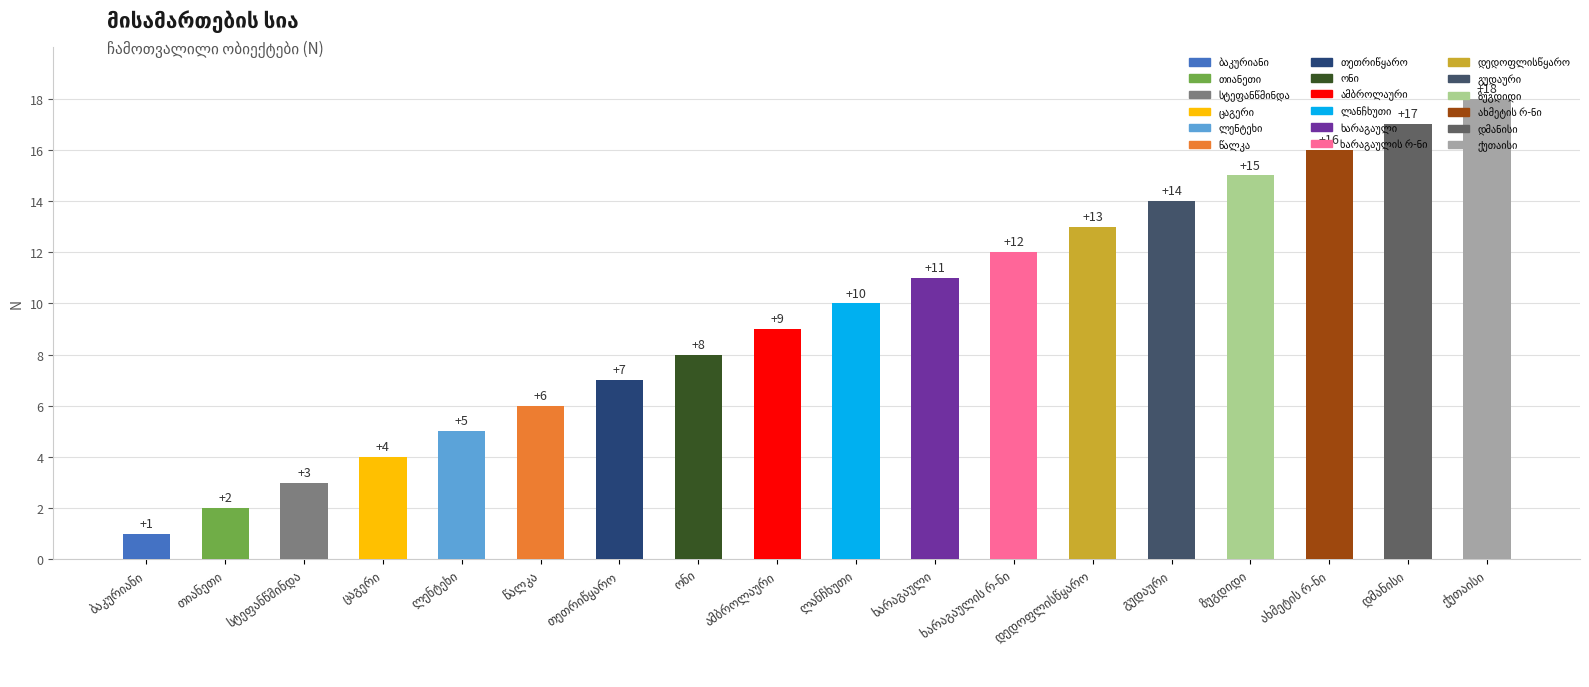

Does the chart contain any negative values?

No